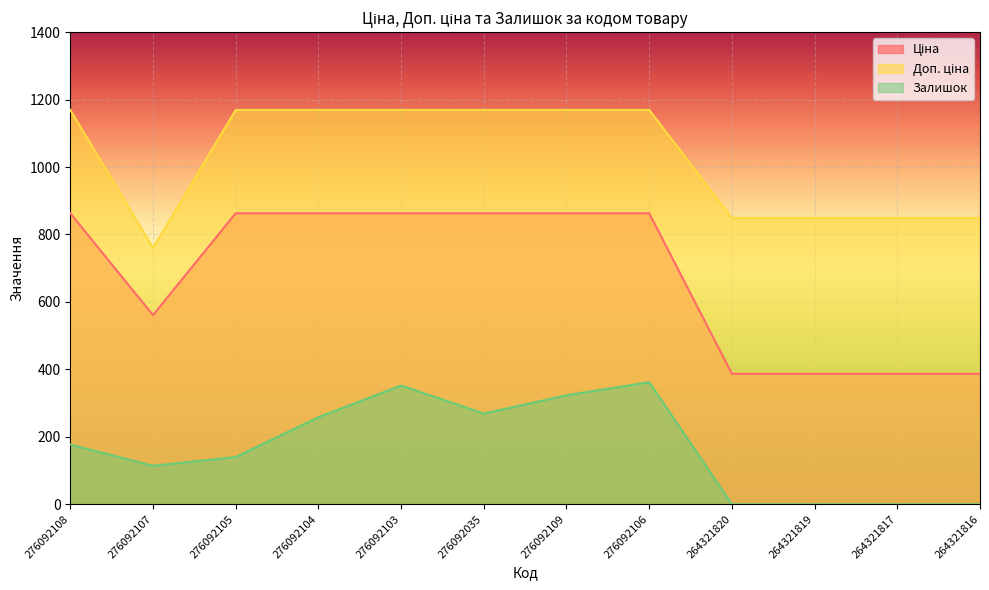

What is the difference between the second highest and second lowest values in the Ціна series?

476.0